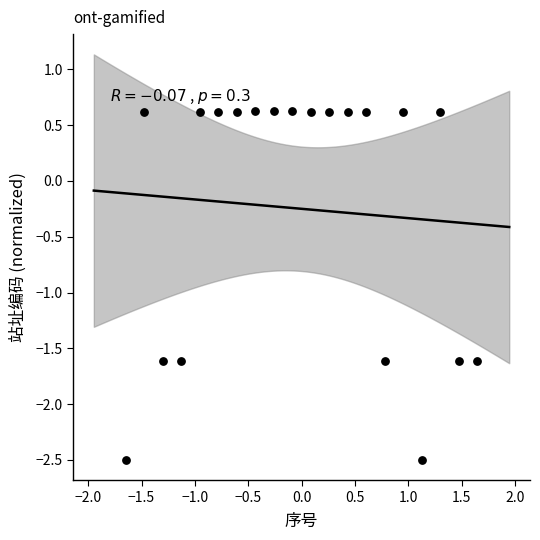

What is the range of X values (max minus min)?

3.3